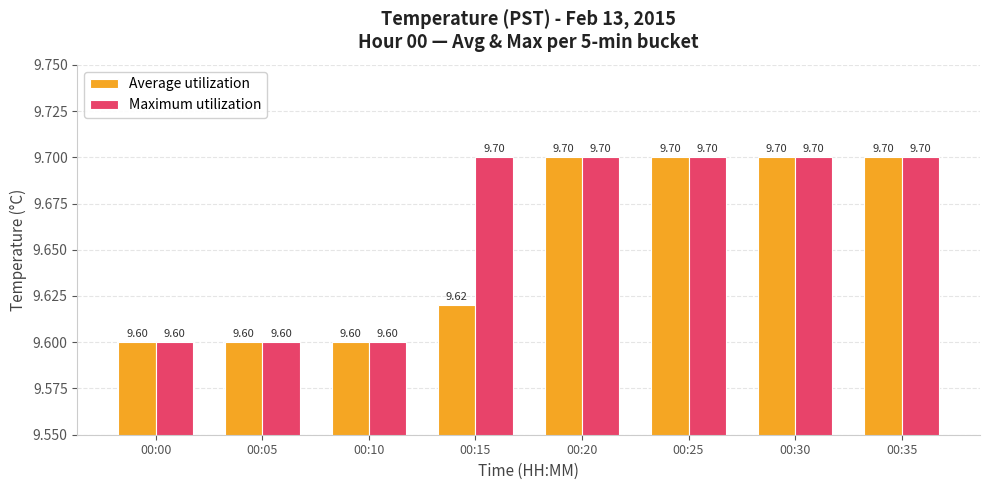

What is the lowest value of the Maximum utilization series?

9.6